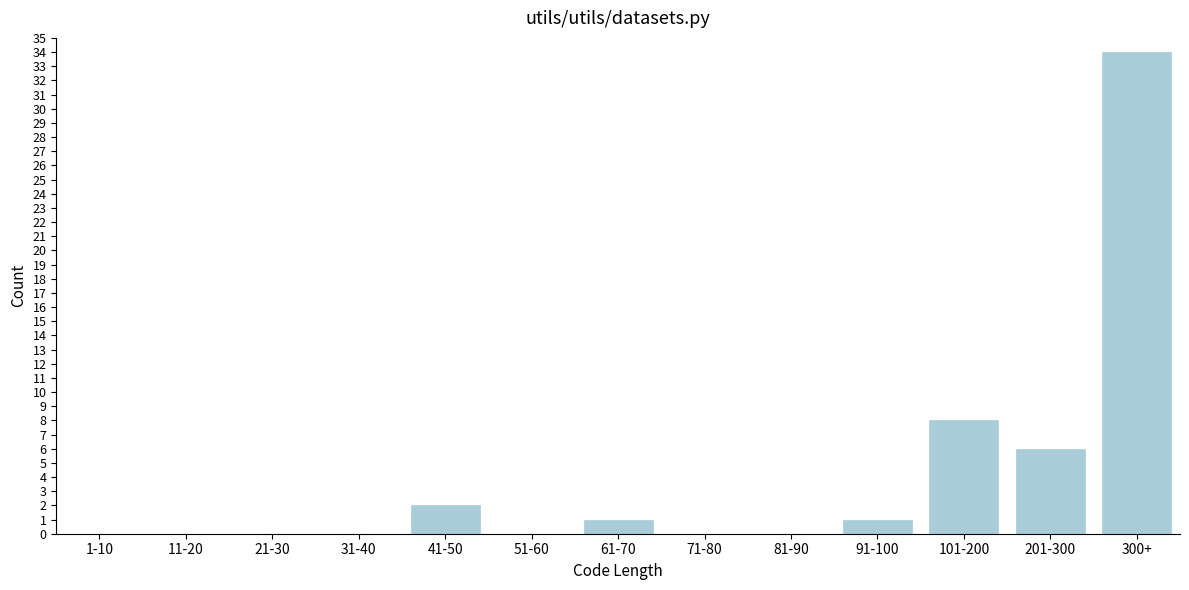

Reading left to right, list all the values displayed in this chart.

1-10=0	11-20=0	21-30=0	31-40=0	41-50=2	51-60=0	61-70=1	71-80=0	81-90=0	91-100=1	101-200=8	201-300=6	300+=34